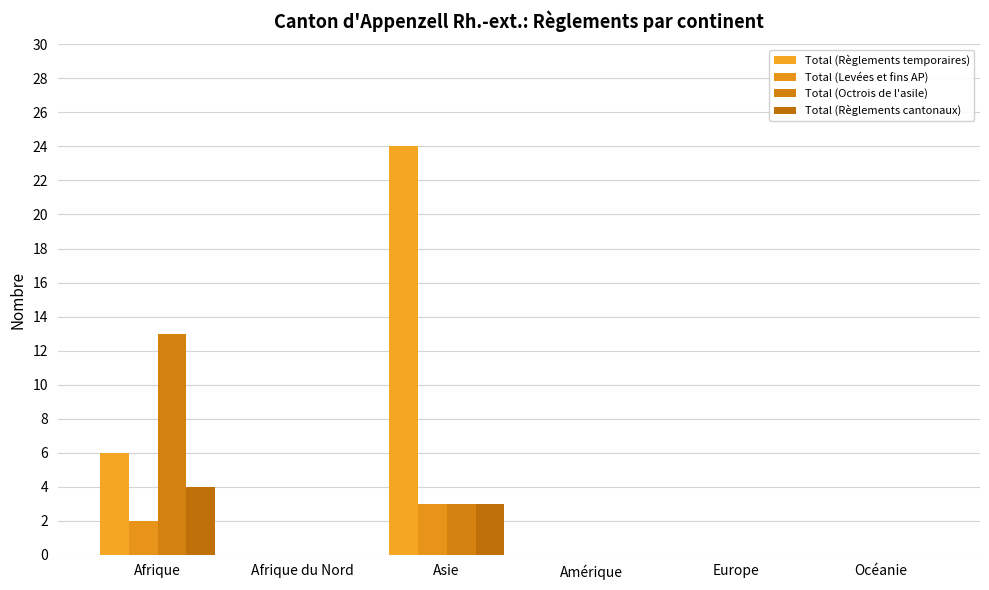

Count the Total (Levées et fins AP) values in the range 0 to 2.

5